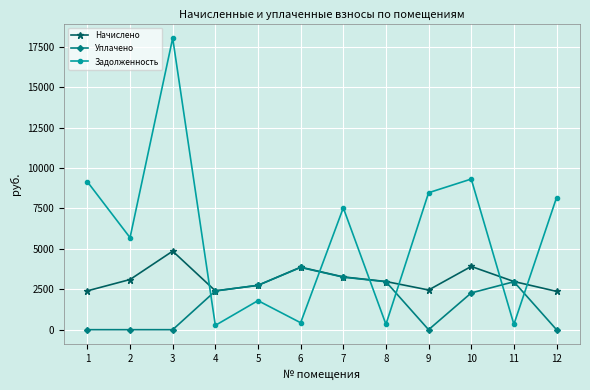

The value of Начислено at 5 is 1826.9. True or false?

False